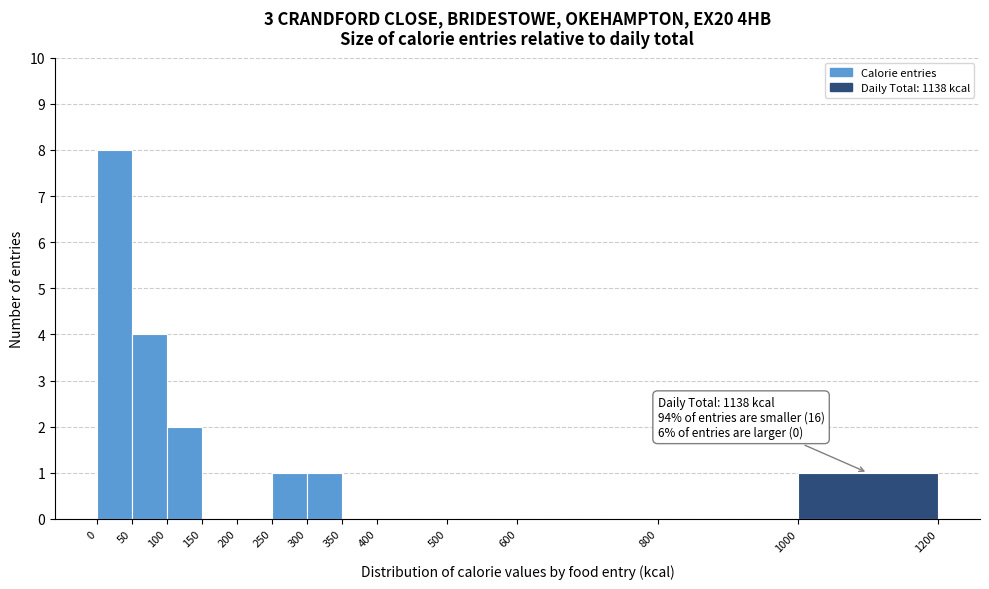

Which range on the x-axis has the tallest bar?

0 to 50